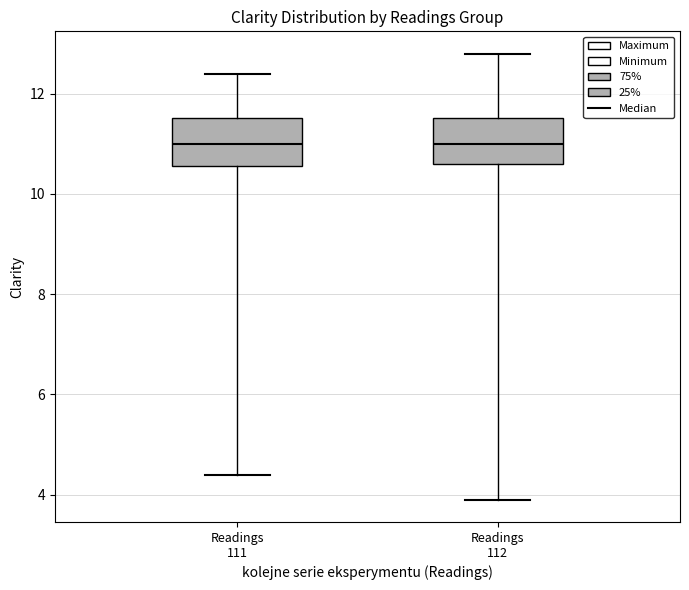

Where does the lower whisker of the box for Readings 112 end on the y-axis? The values are not printed on the chart, so give them approximately, as read against the axis.

4.0